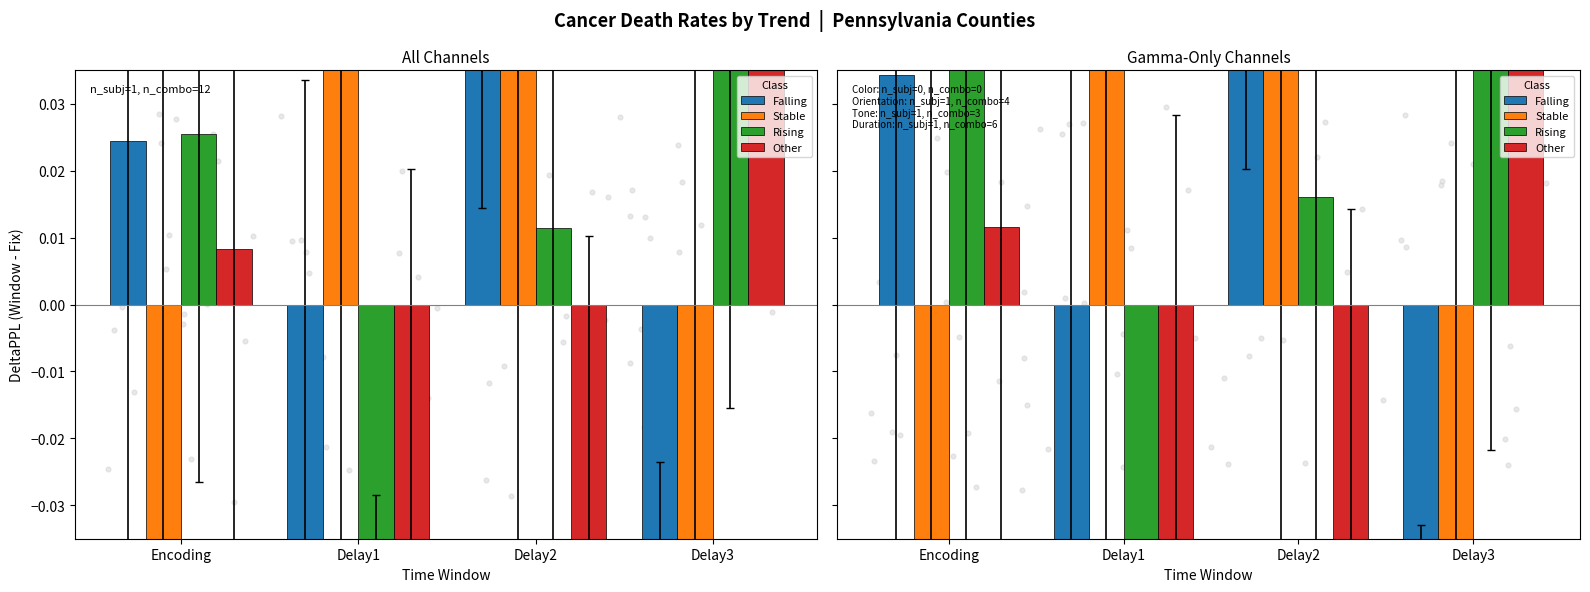

At which category is the sum across all series the highest?

Delay2